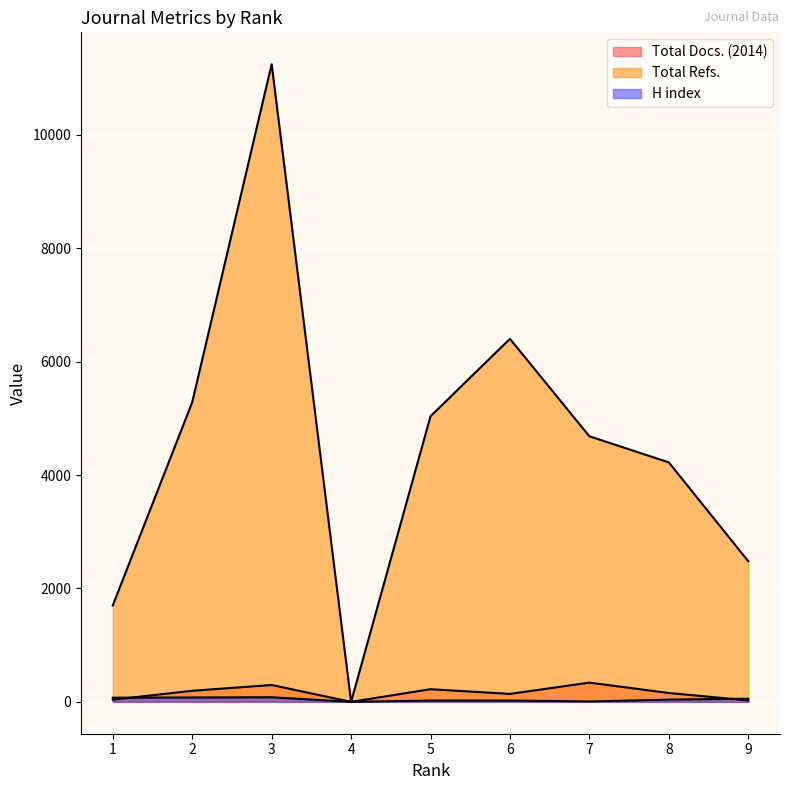

In Total Docs. (2014), how many points are lower than both neighbors (excluding endpoints)?

2